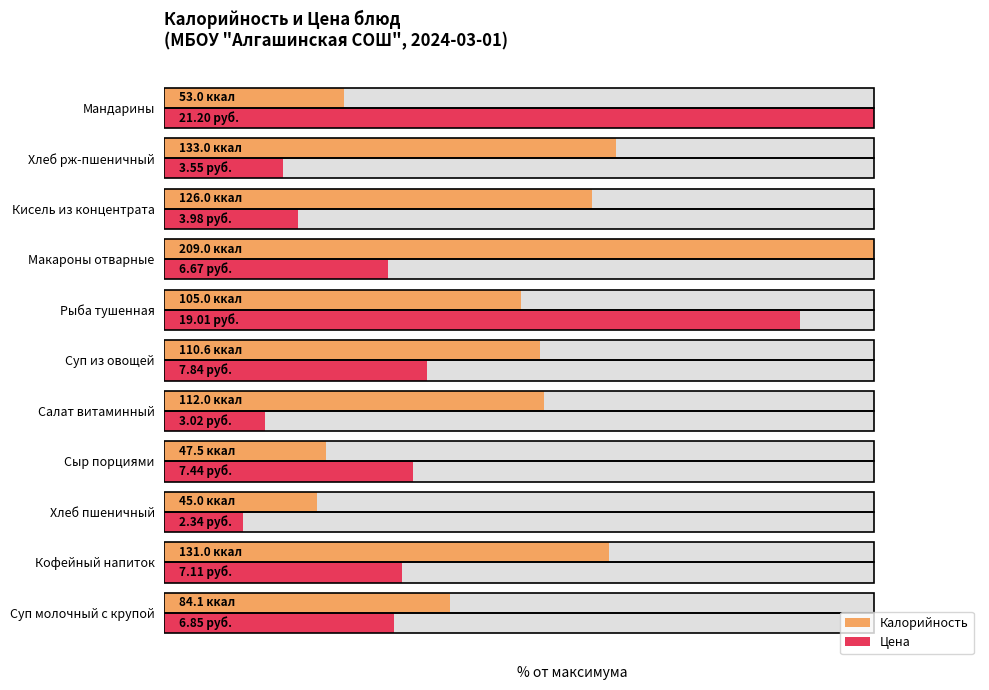

Reading right to left, extract all data points from this chart.

Калорийность: 25.4	63.6	60.3	100.0	50.2	52.9	53.6	22.7	21.5	62.7	40.2
Цена: 100.0	16.7	18.8	31.5	89.7	37.0	14.2	35.1	11.0	33.5	32.3